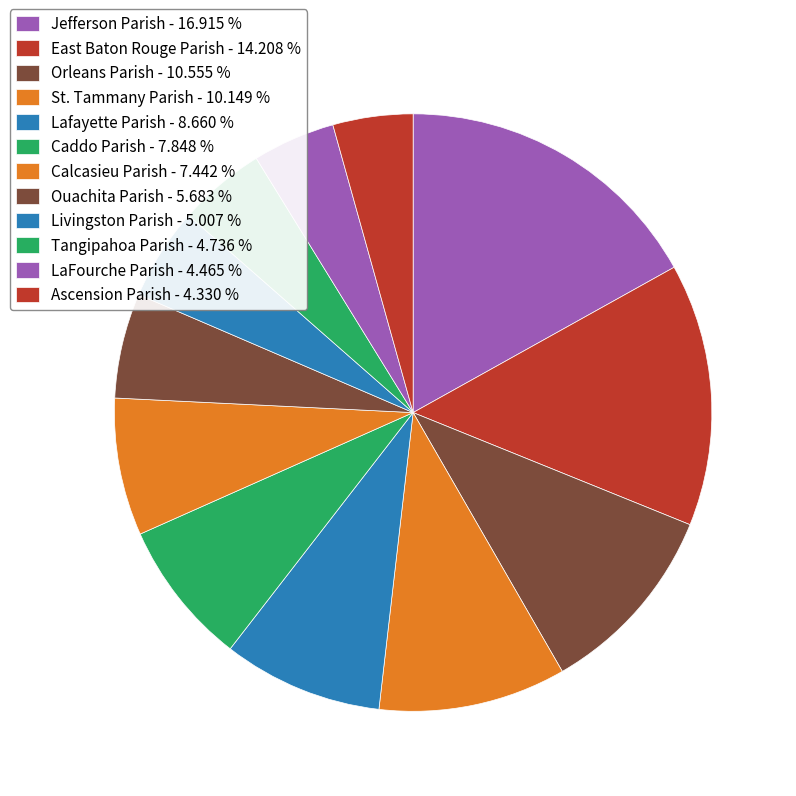

How many slices are in this pie chart?

12